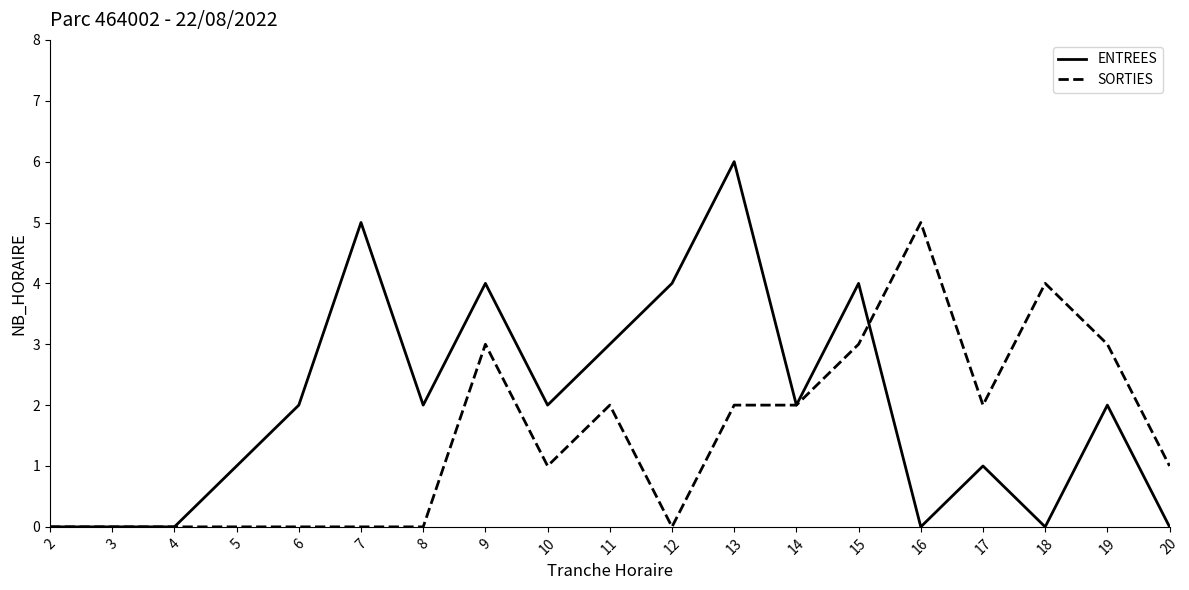

Which series has the largest total across all categories?

ENTREES